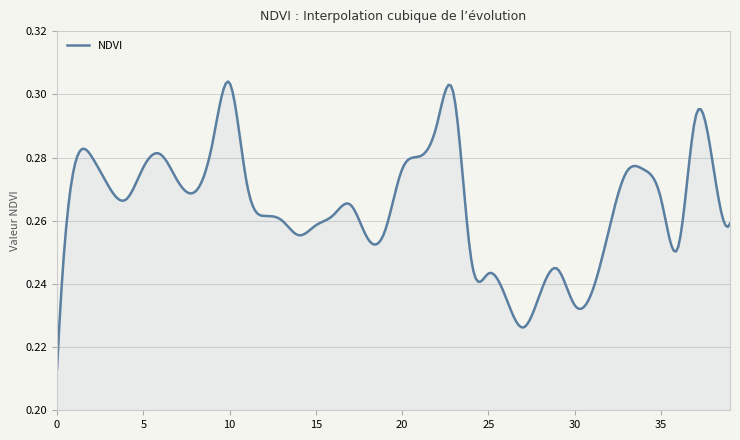

Where is the first local maximum?

2